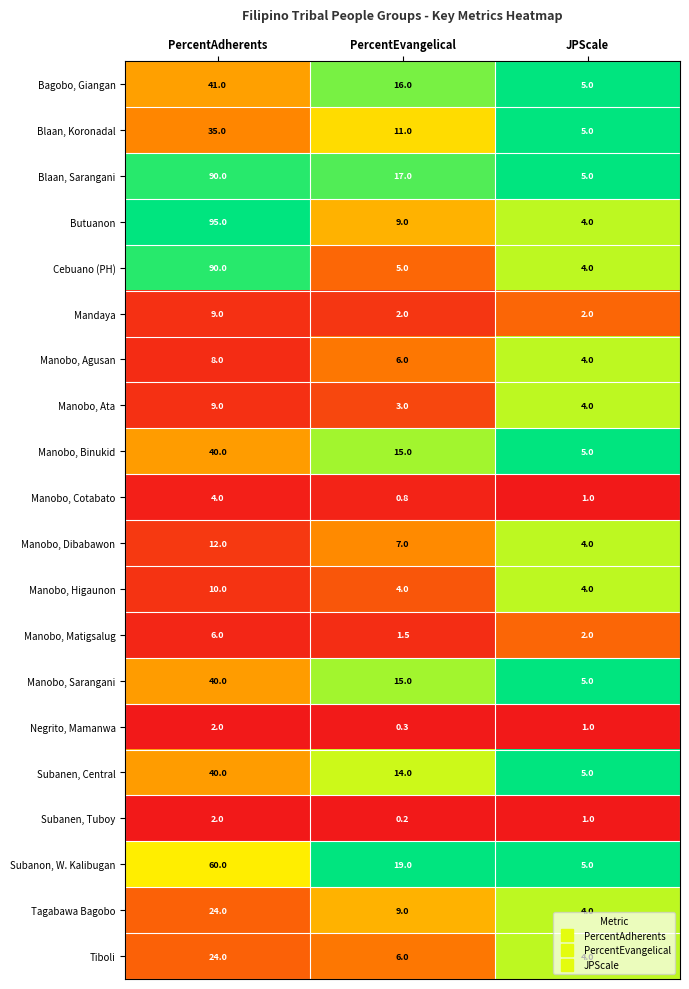

Count the number of data series in this chart.

20